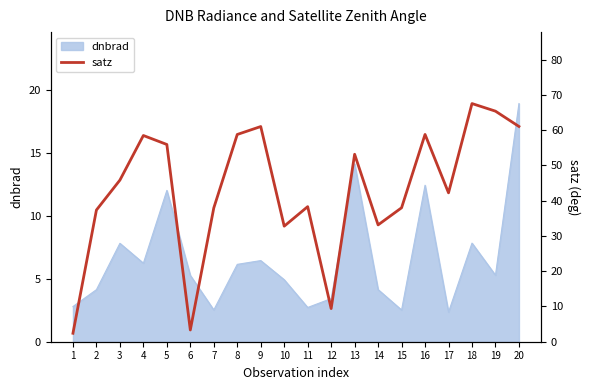

At which label does dnbrad reach its peak?

20